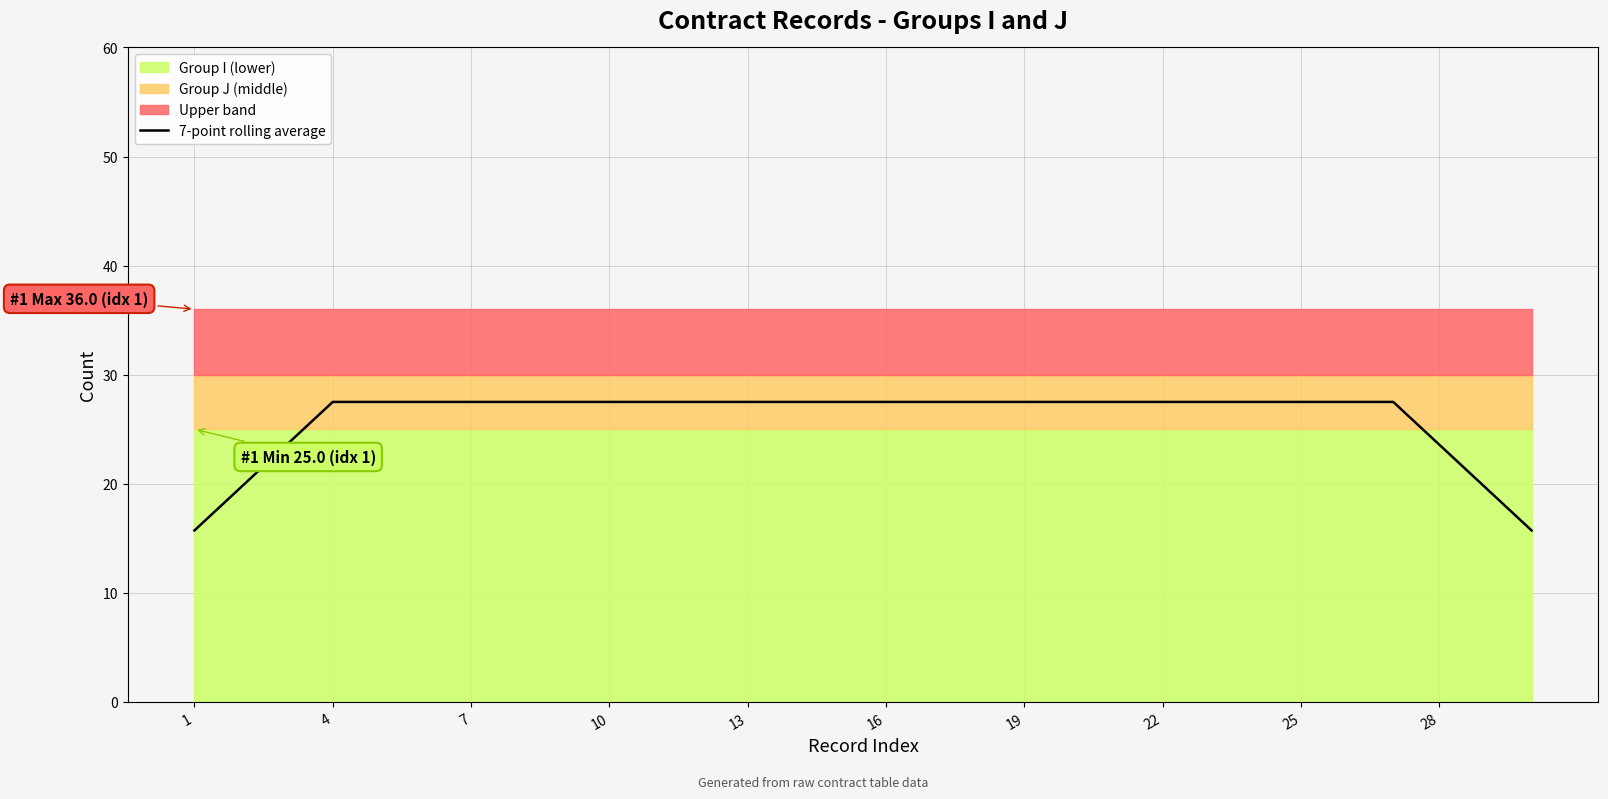

The value of 7-point rolling average at 4 is 42.0. True or false?

False